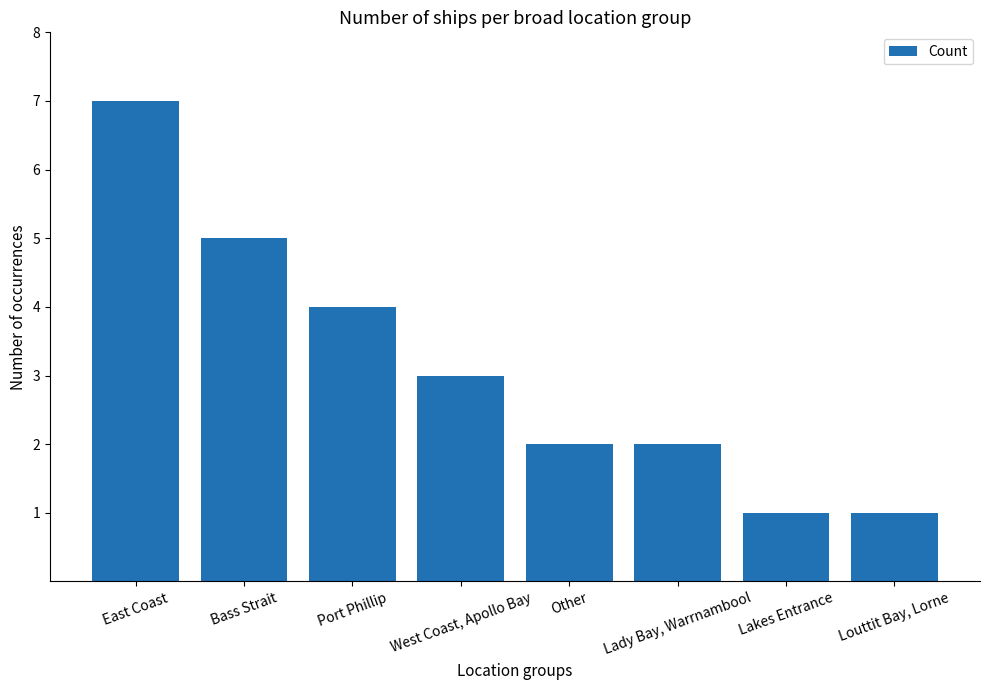

Is it true that the value at West Coast, Apollo Bay is 3?

True